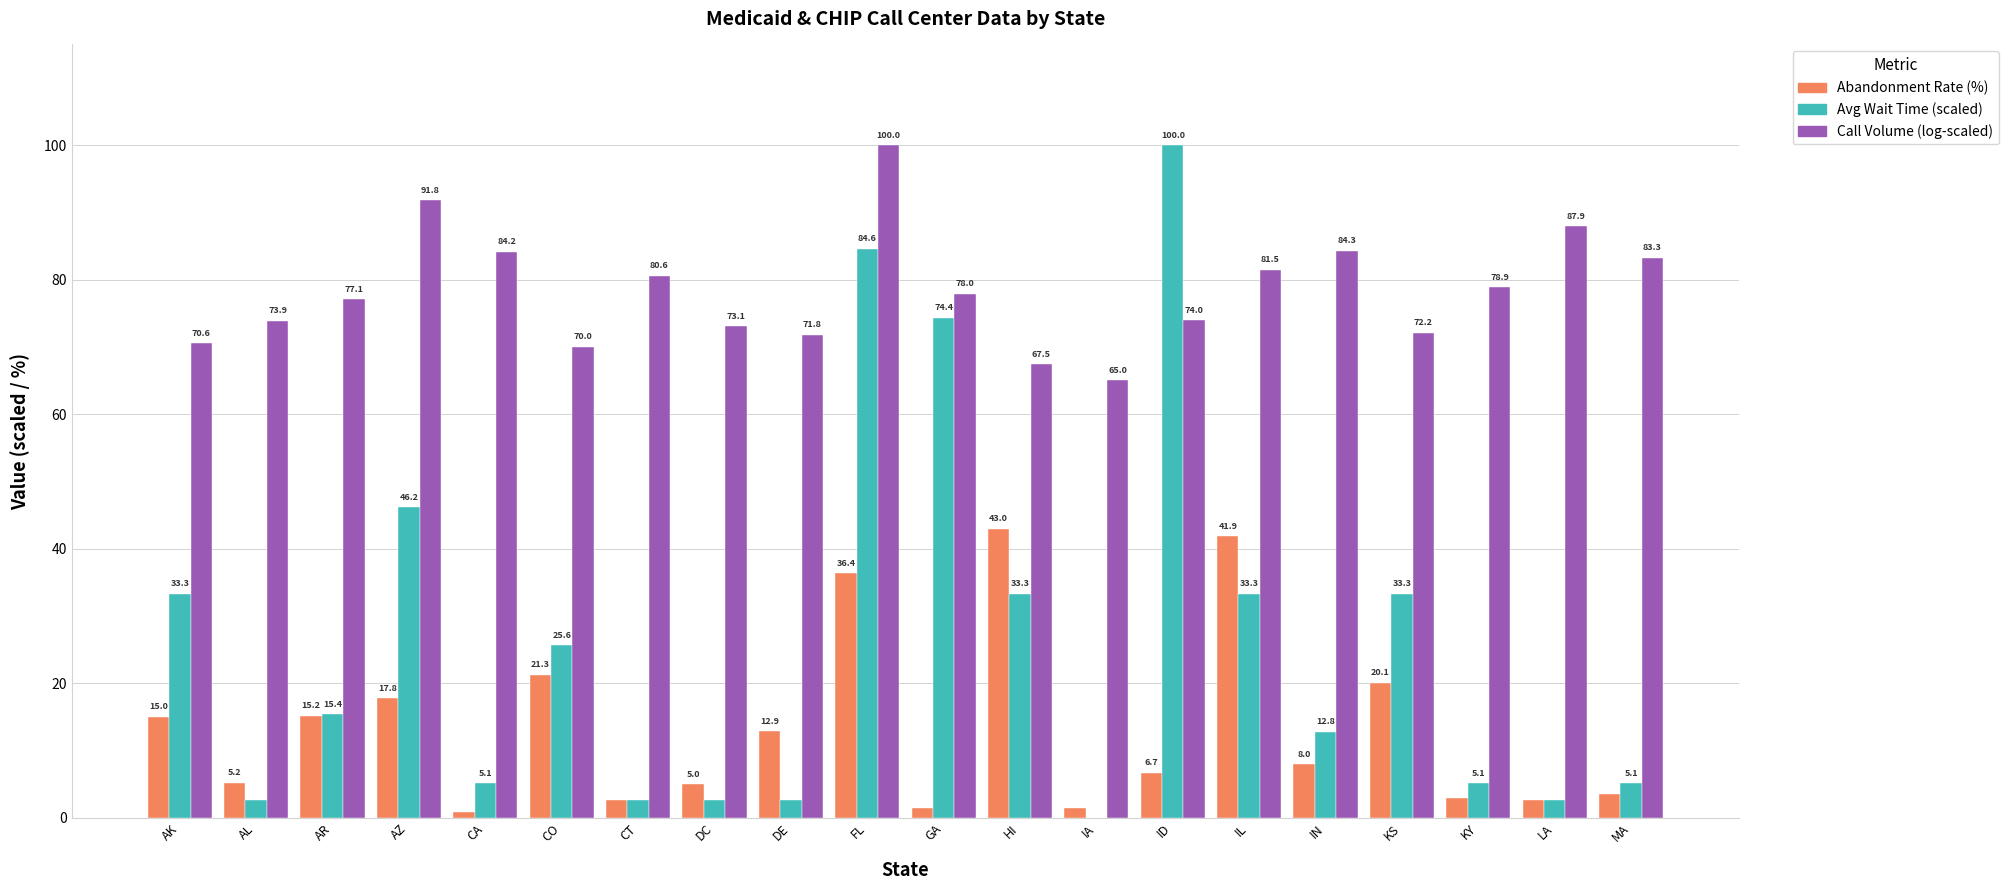

How many groups of bars are there?

20